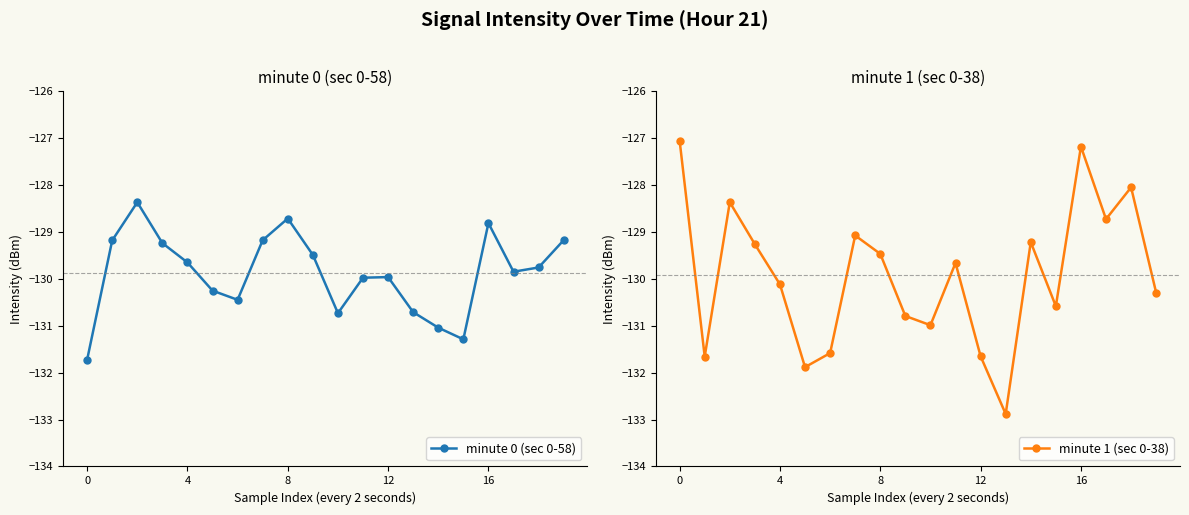

Is the value of minute 1 (sec 0-38) at 13 greater than the value of minute 0 (sec 0-58) at 10?

No